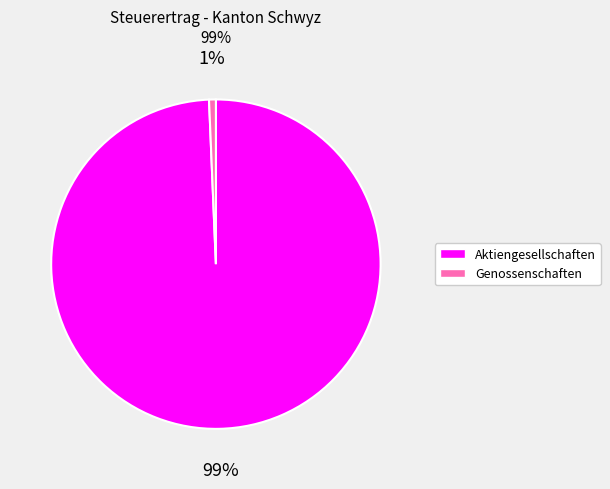

To the nearest percent, what is the average slice percentage?

50%